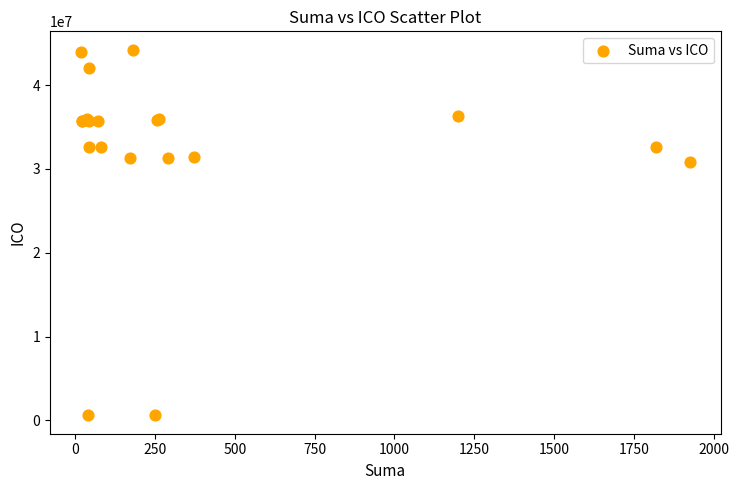

What Y value in the scatter plot is closest to 22417709?

30847532